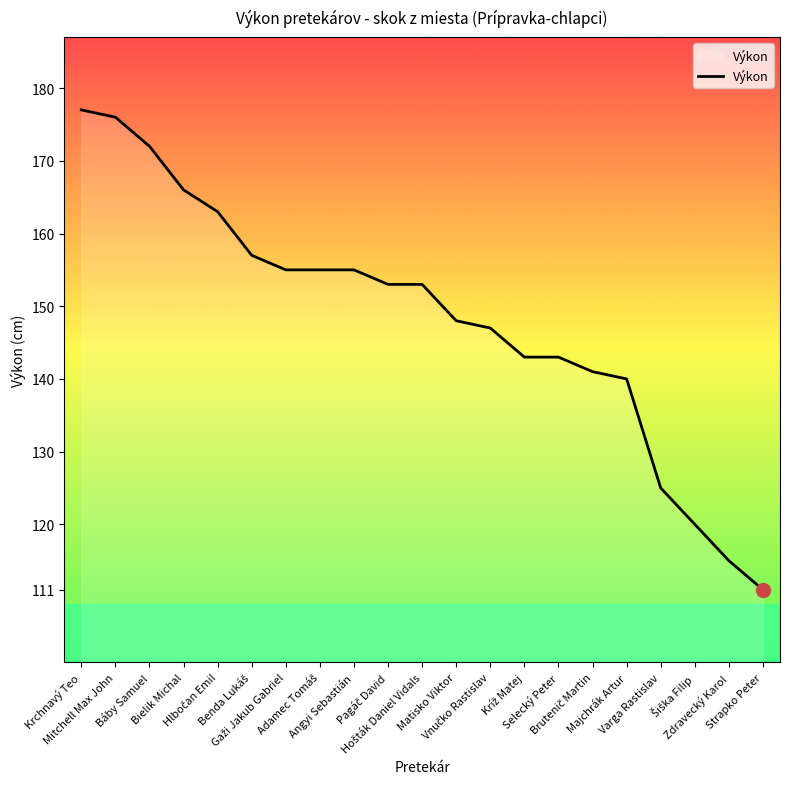

What is the difference between the maximum and minimum values?

66